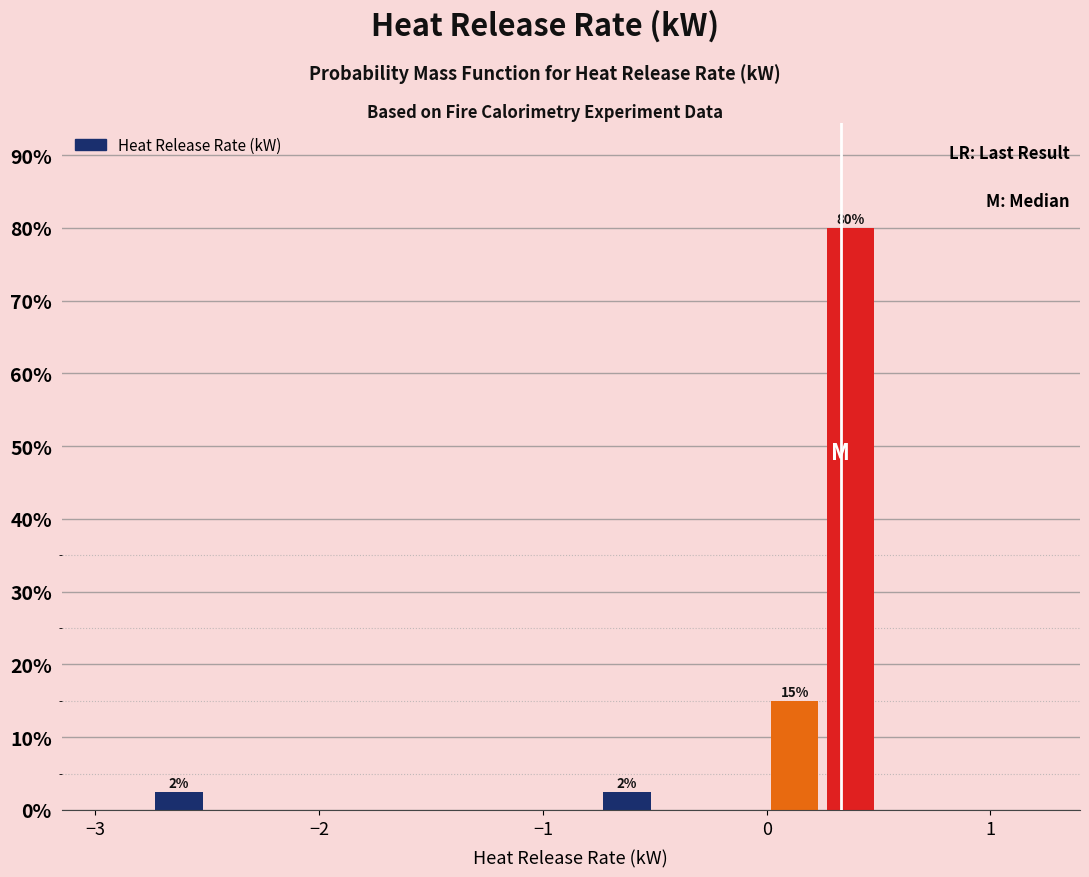

Around what value on the x-axis is the tallest bar? Give the approximate position of its centre, as read against the axis.

0.4